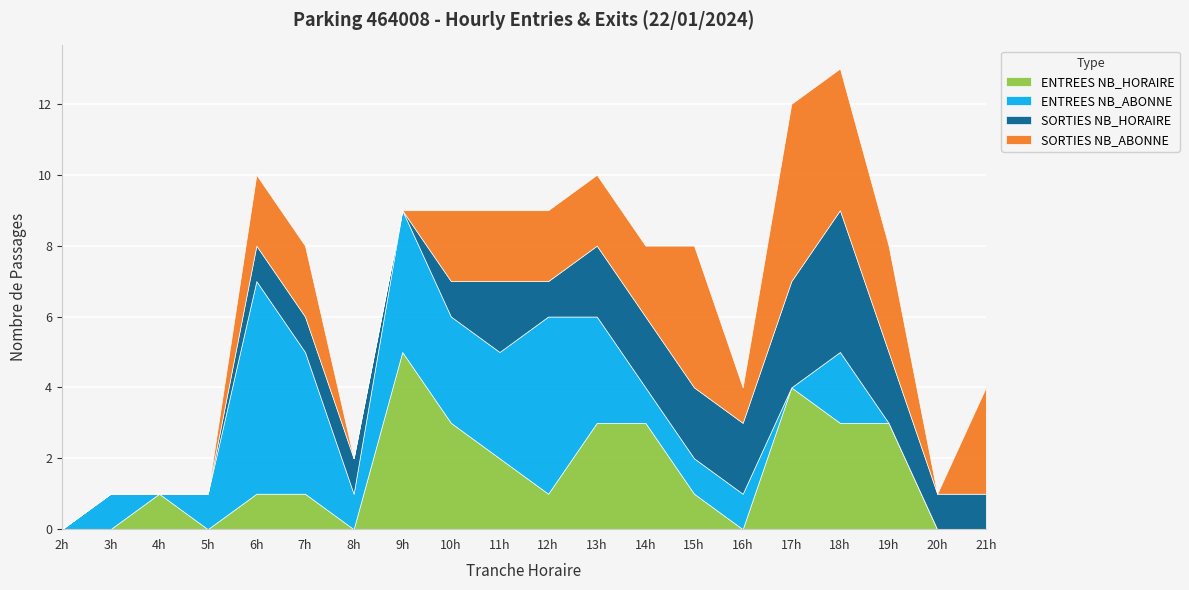

After their last crossing, which series has the higher values: SORTIES NB_HORAIRE or ENTREES NB_ABONNE?

SORTIES NB_HORAIRE